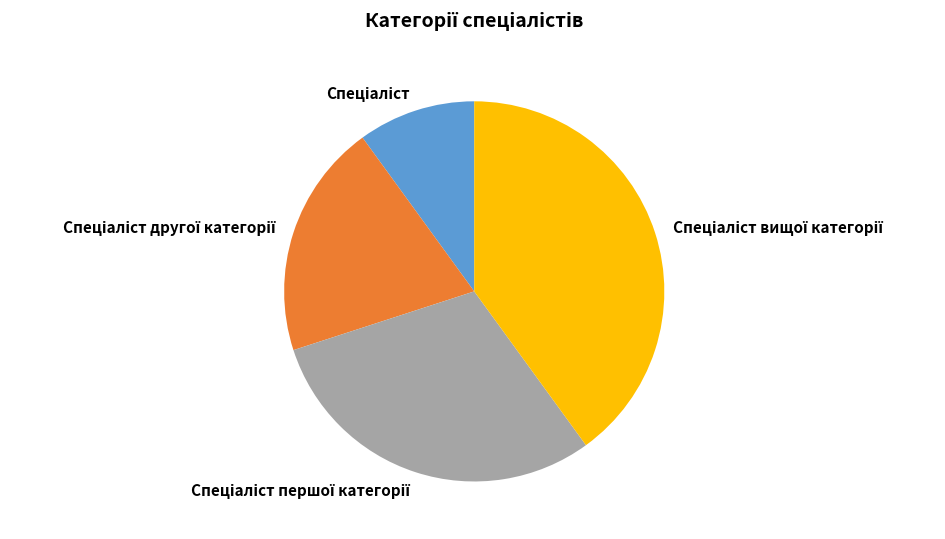

Is there a majority slice in this chart?

No